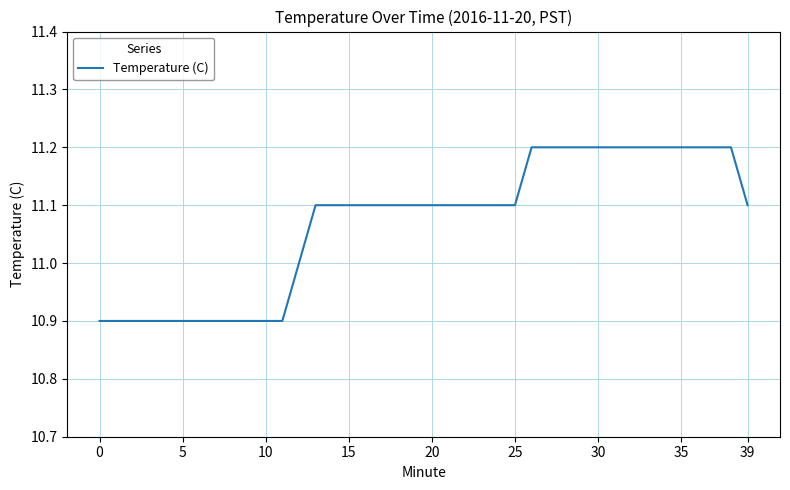

What is the smallest value displayed?

10.9